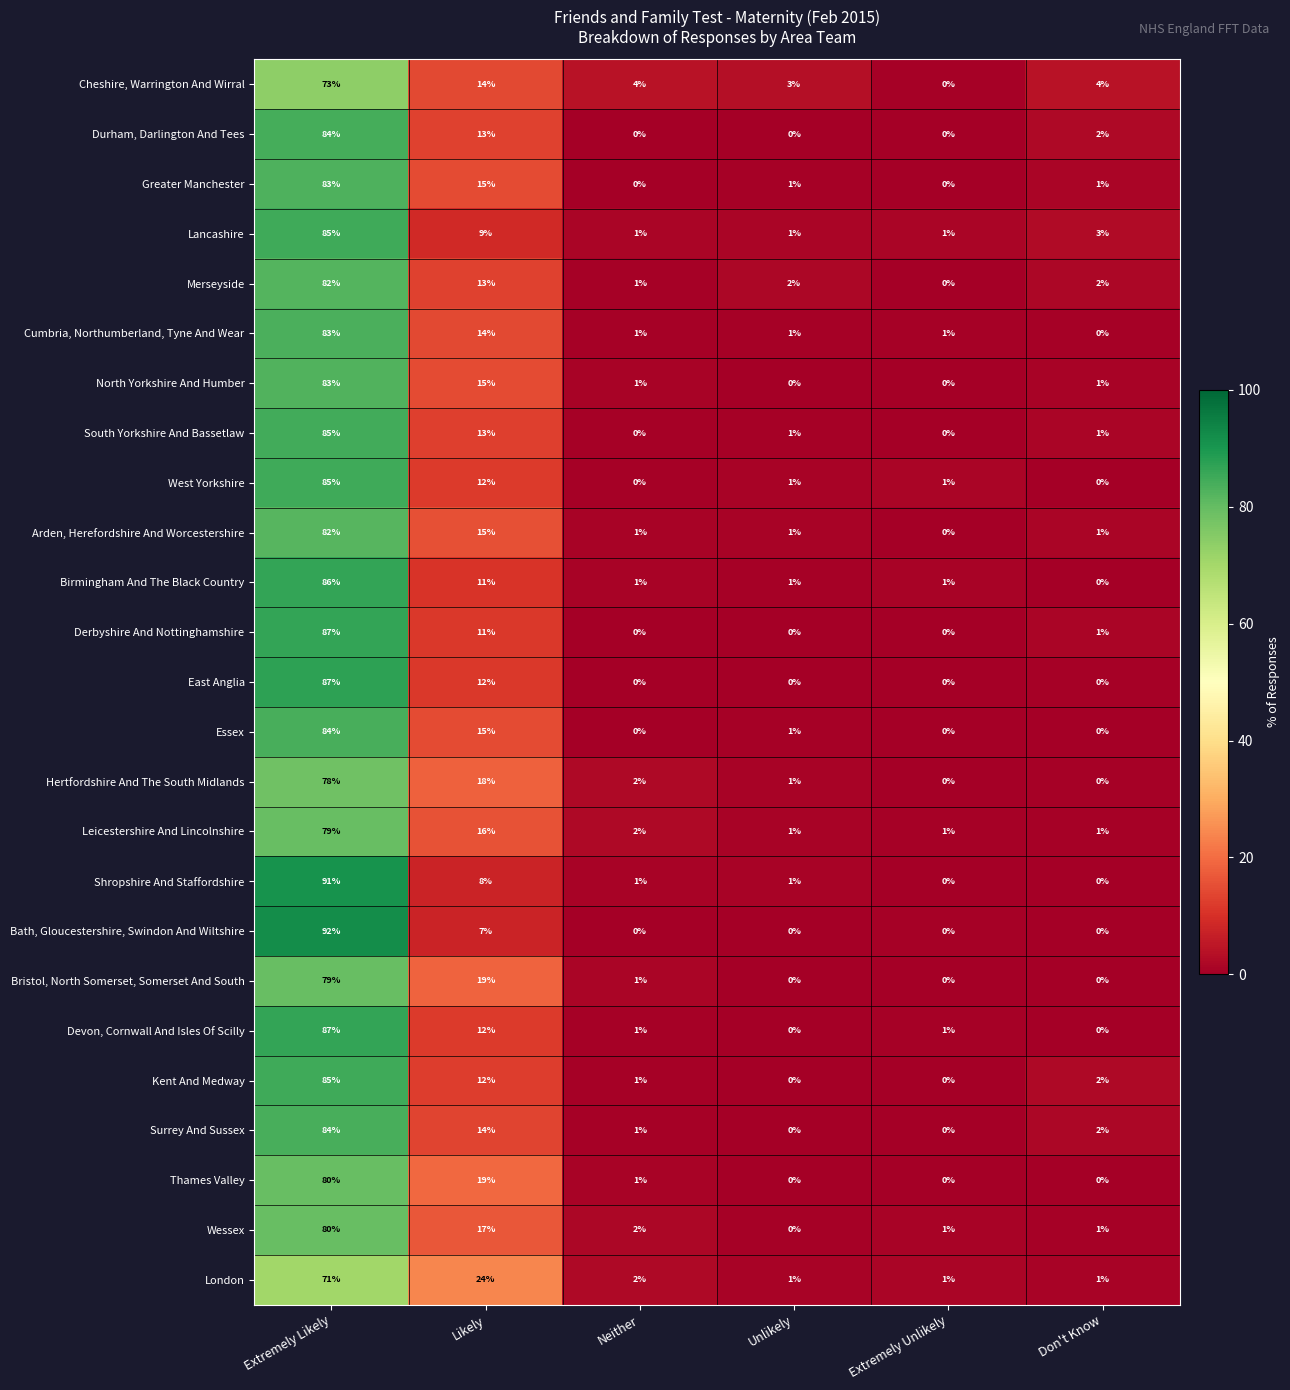

What is the difference between the highest and lowest values at Likely?

17